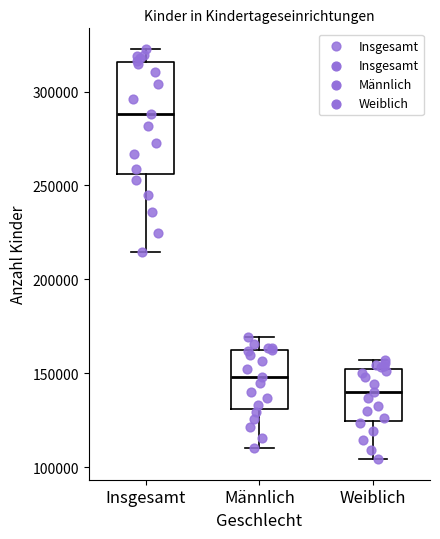

Reading left to right, transcribe this box plot: for each box, give where its median line is, the range the box spans, and where its two whiskers end, as read against the y-axis. The values are not printed on the chart, so give them approximately, as read against the axis.

Insgesamt: median 290000, box 255000 to 315000, whiskers 215000 to 325000
Männlich: median 150000, box 130000 to 160000, whiskers 110000 to 170000
Weiblich: median 140000, box 125000 to 150000, whiskers 105000 to 155000